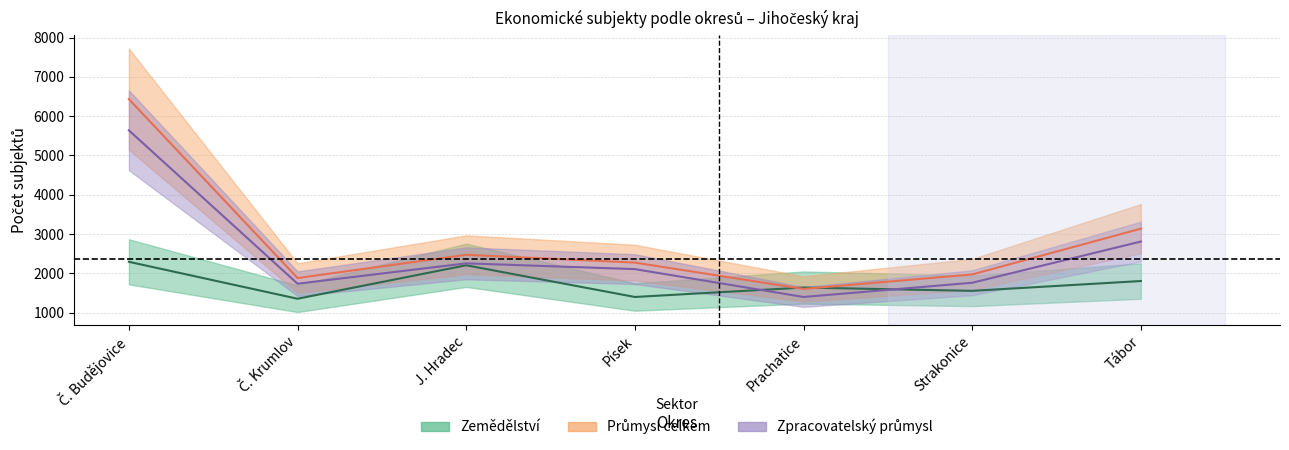

Where is the first local maximum for Zemědělství?

J. Hradec